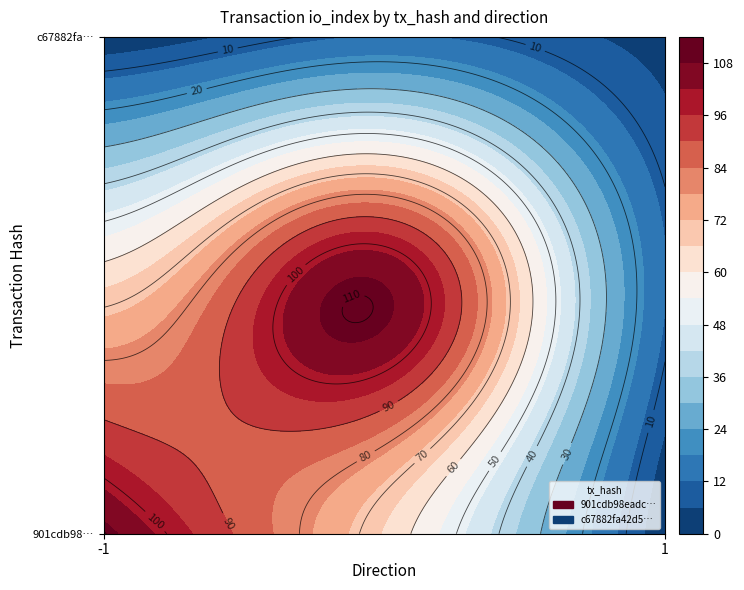

Reading right to left, extract all data points from this chart.

901cdb98eadc27f4ed7ad9260521c78377ba804: io_index=109	direction=-1
c67882fa42d5f007cc647e694a6acb2a0b5de80: io_index=3	direction=1